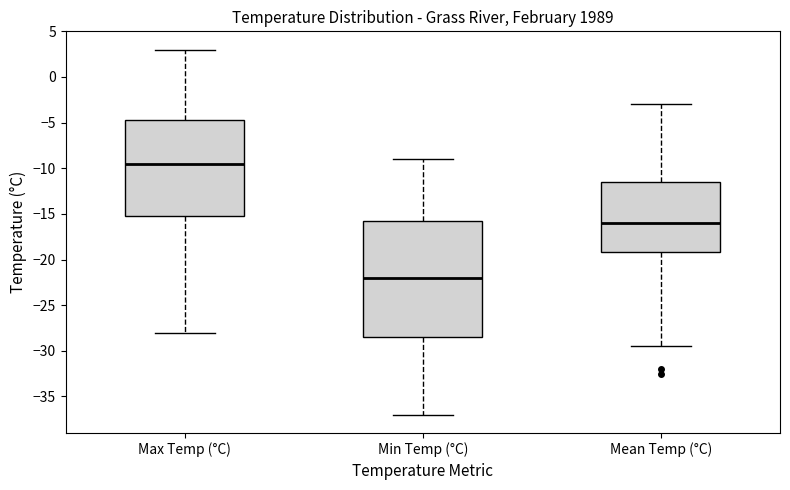

Reading left to right, transcribe this box plot: for each box, give where its median line is, the range the box spans, and where its two whiskers end, as read against the y-axis. The values are not printed on the chart, so give them approximately, as read against the axis.

Max Temp (°C): median -9.5, box -15.0 to -4.5, whiskers -28.0 to 3.0
Min Temp (°C): median -22.0, box -28.5 to -15.5, whiskers -37.0 to -9.0
Mean Temp (°C): median -16.0, box -19.0 to -11.5, whiskers -29.5 to -3.0